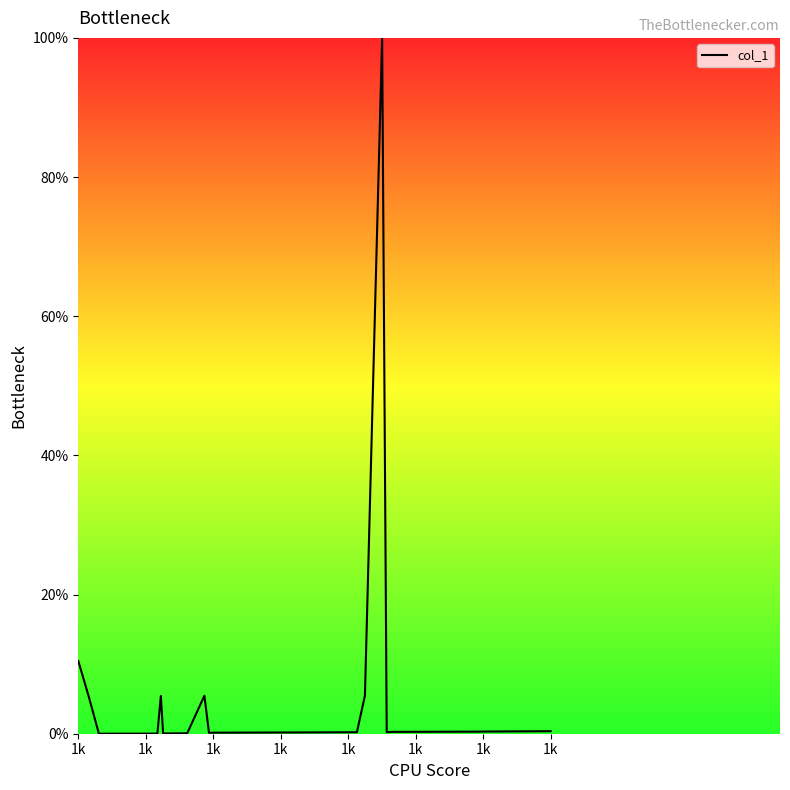

What is the maximum value shown in the chart?

100.0